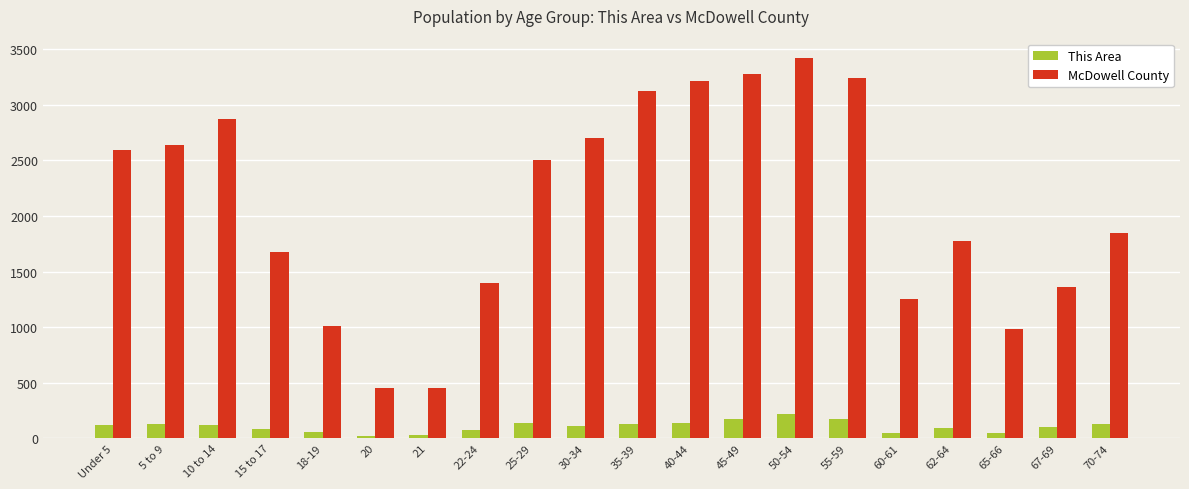

What is the average value of the McDowell County series?

2090